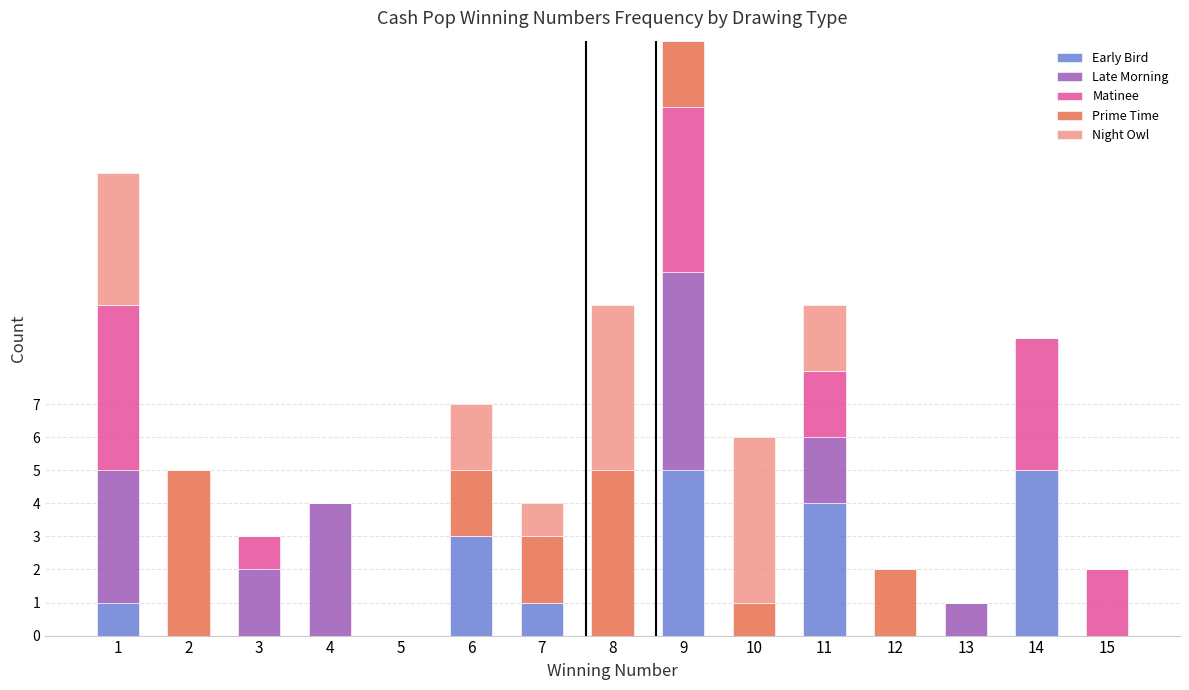

Is it true that Early Bird equals 3 at 6?

True